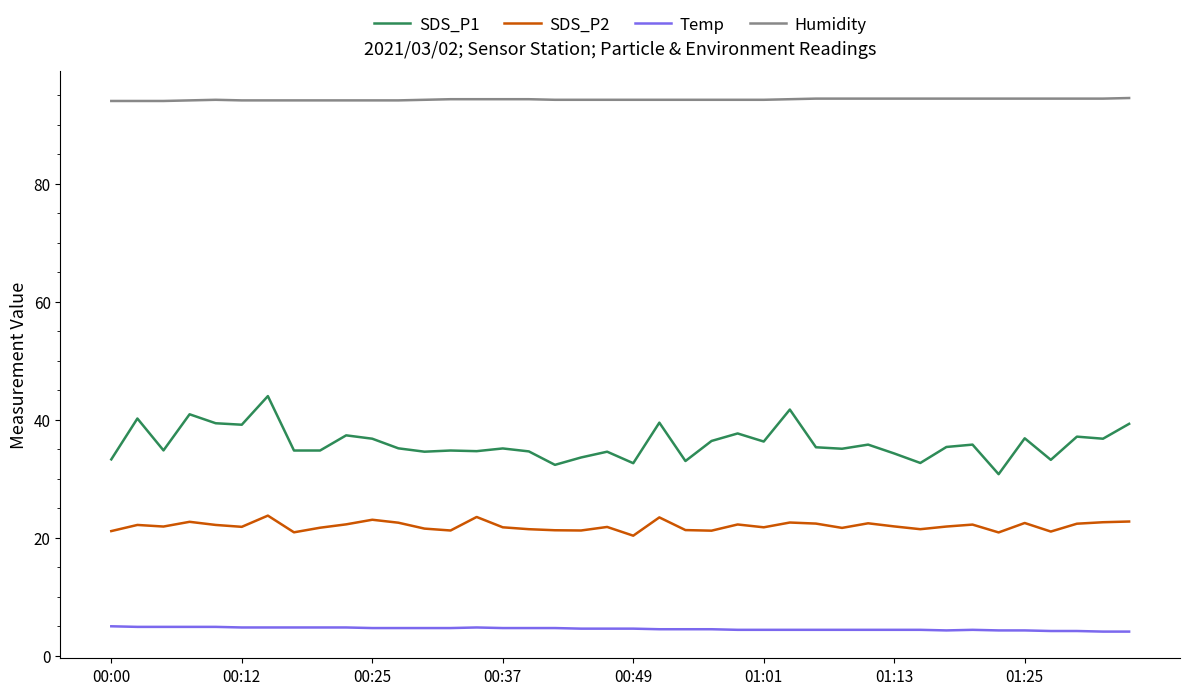

Which series has the widest spread of values?

SDS_P1